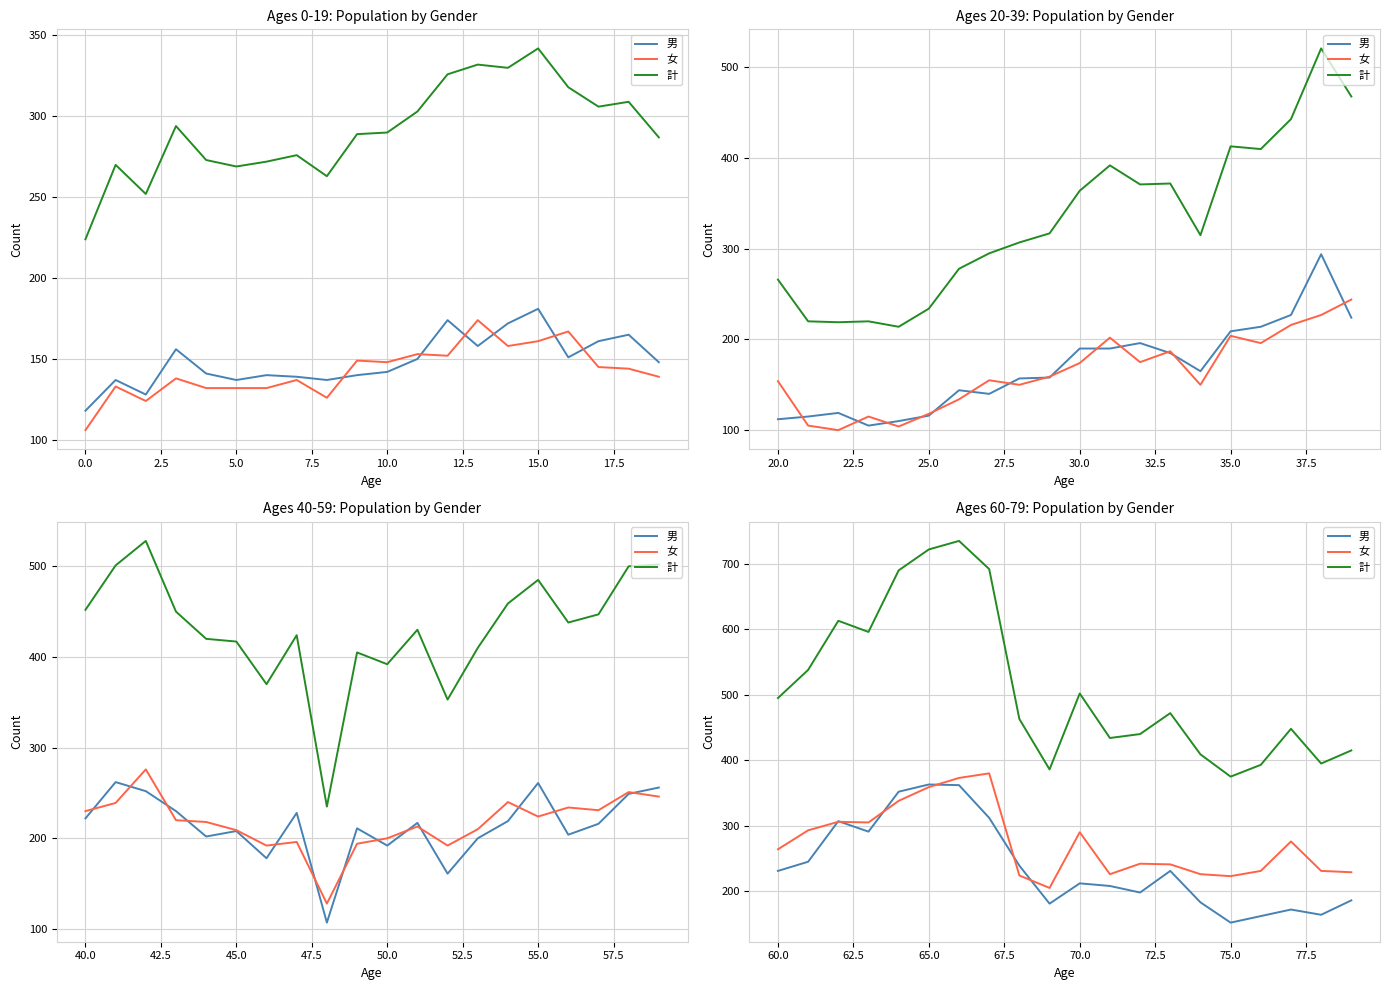

What are all the series names shown in the legend?

男, 女, 計